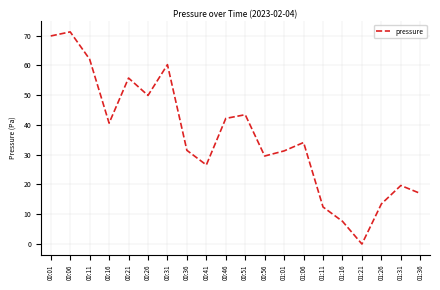

The chart shows a value of 71.2 at 00:06. True or false?

True